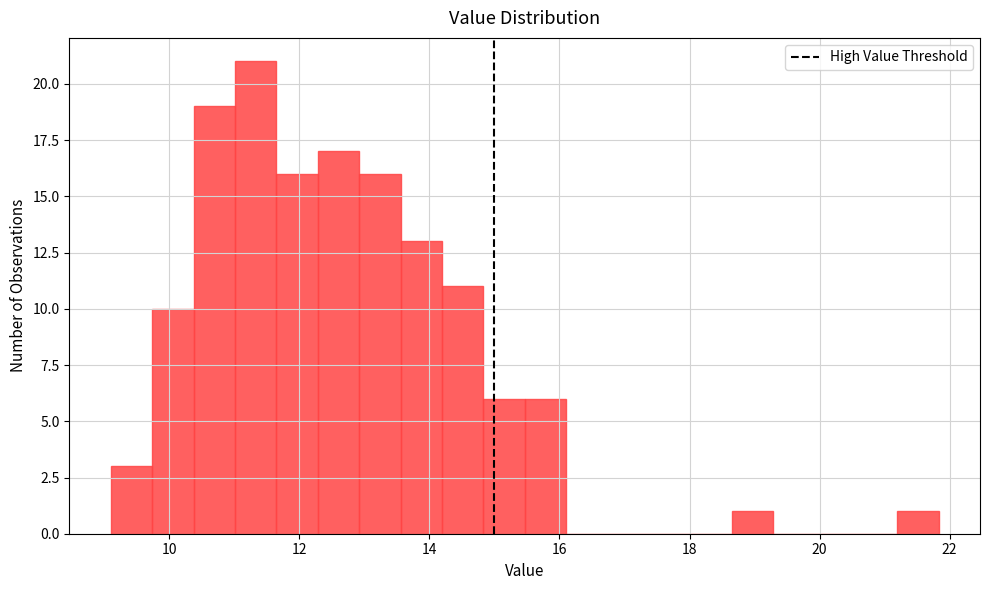

Around what value on the x-axis is the tallest bar? Give the approximate position of its centre, as read against the axis.

11.4